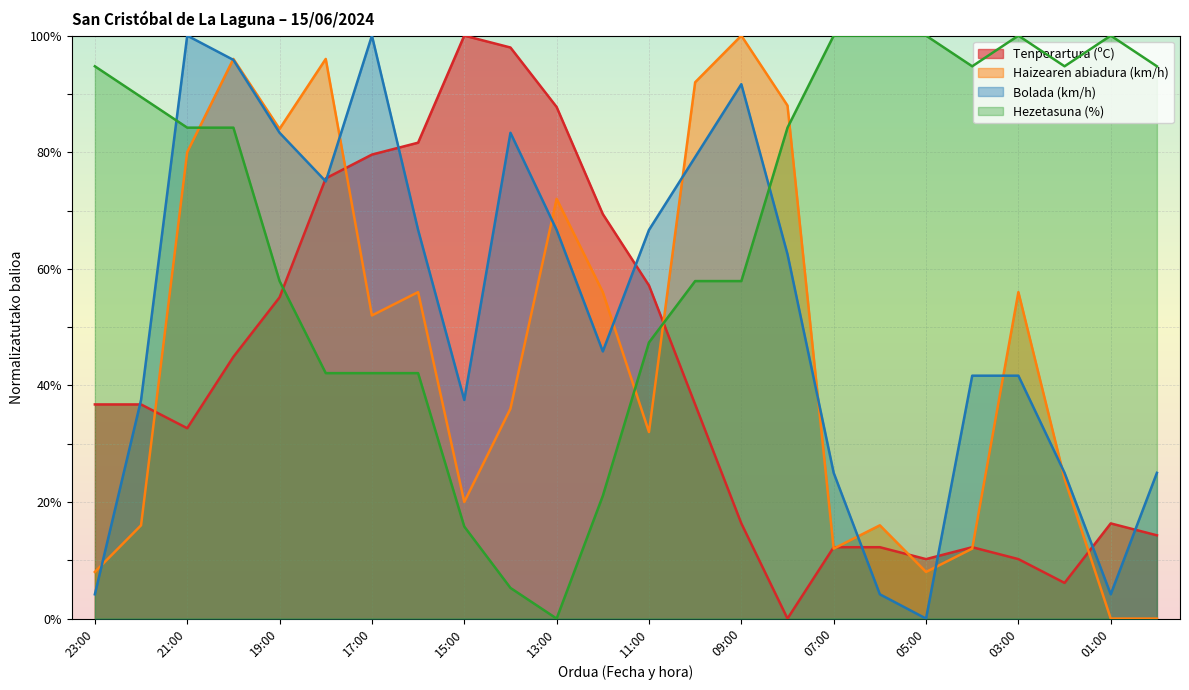

What is the sum of all Tenperartura (ºC) values?

1002.0